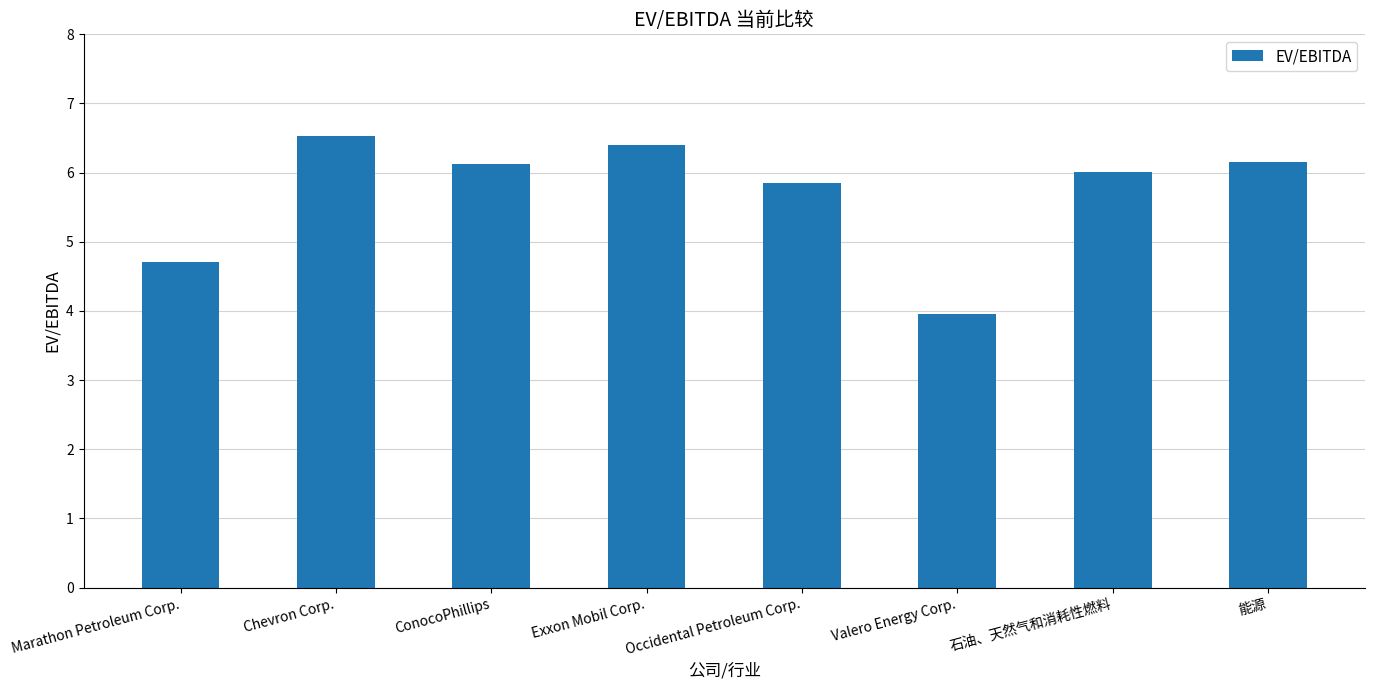

At which category does the chart reach its minimum across all series?

Valero Energy Corp.